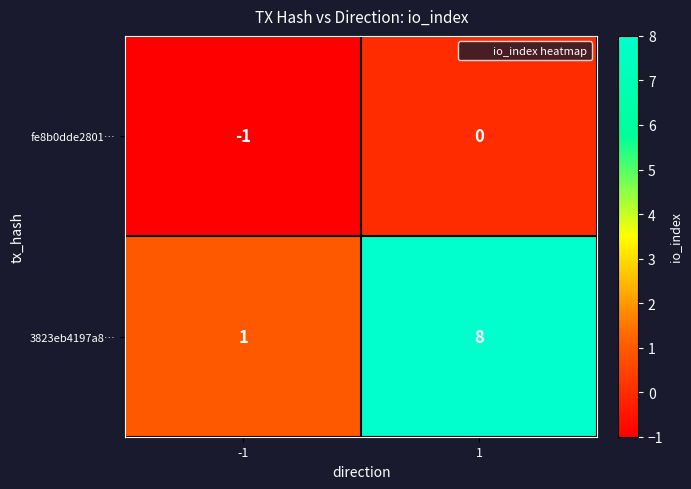

Reading left to right, list all the values displayed in this chart.

fe8b0dde2801…: -1	0
3823eb4197a8…: 1	8